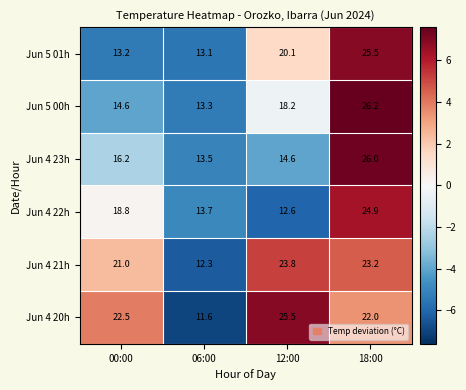

Where does the Jun 4 20h series first go above 22?

00:00